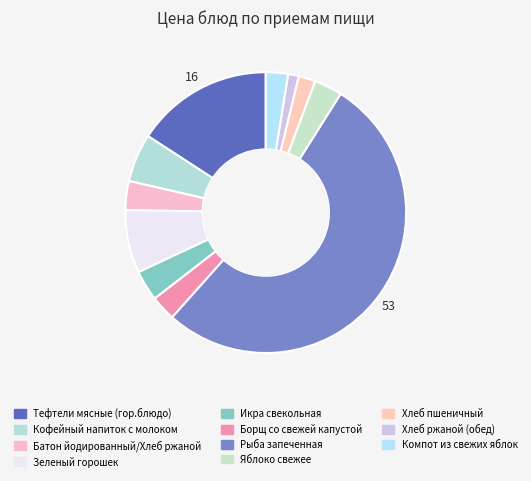

How many segments does this pie chart have?

11